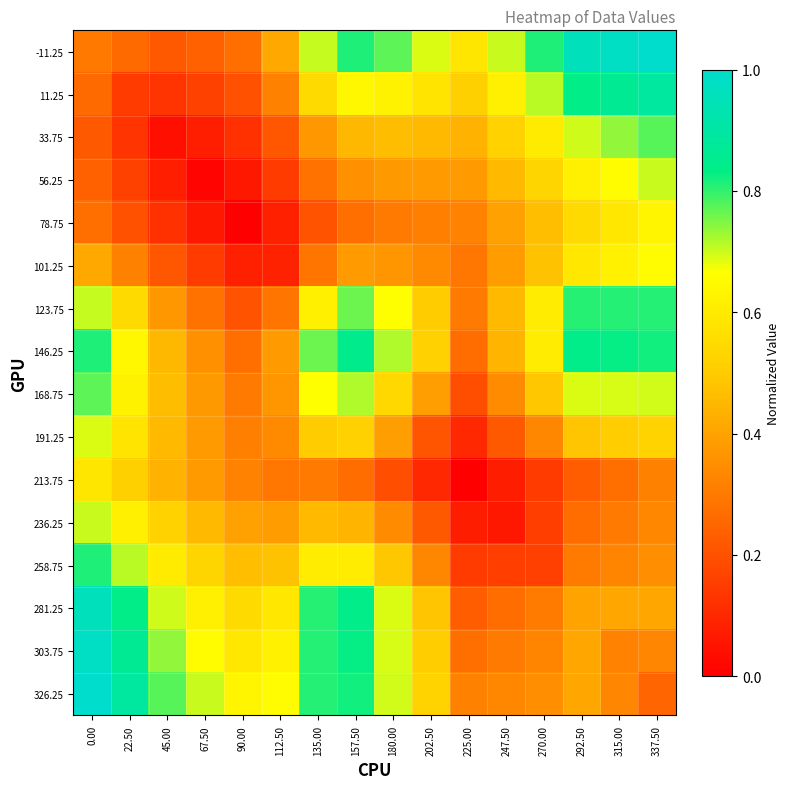

Reading right to left, list all the values displayed in this chart.

-11.25: 337.50=1.0	315.00=1.0	292.50=1.0	270.00=0.8	247.50=0.7	225.00=0.6	202.50=0.7	180.00=0.8	157.50=0.8	135.00=0.7	112.50=0.4	90.00=0.3	67.50=0.2	45.00=0.2	22.50=0.3	0.00=0.3
11.25: 337.50=0.9	315.00=0.9	292.50=0.8	270.00=0.7	247.50=0.6	225.00=0.5	202.50=0.6	180.00=0.6	157.50=0.6	135.00=0.5	112.50=0.3	90.00=0.2	67.50=0.2	45.00=0.1	22.50=0.1	0.00=0.3
33.75: 337.50=0.8	315.00=0.7	292.50=0.7	270.00=0.6	247.50=0.5	225.00=0.4	202.50=0.5	180.00=0.5	157.50=0.5	135.00=0.4	112.50=0.2	90.00=0.1	67.50=0.1	45.00=0.0	22.50=0.1	0.00=0.2
56.25: 337.50=0.7	315.00=0.7	292.50=0.6	270.00=0.5	247.50=0.5	225.00=0.4	202.50=0.4	180.00=0.4	157.50=0.4	135.00=0.3	112.50=0.1	90.00=0.1	67.50=0.0	45.00=0.1	22.50=0.2	0.00=0.2
78.75: 337.50=0.6	315.00=0.6	292.50=0.5	270.00=0.5	247.50=0.4	225.00=0.3	202.50=0.3	180.00=0.3	157.50=0.3	135.00=0.2	112.50=0.1	90.00=0.0	67.50=0.1	45.00=0.1	22.50=0.2	0.00=0.3
101.25: 337.50=0.7	315.00=0.6	292.50=0.6	270.00=0.5	247.50=0.4	225.00=0.3	202.50=0.3	180.00=0.4	157.50=0.4	135.00=0.3	112.50=0.1	90.00=0.1	67.50=0.1	45.00=0.2	22.50=0.3	0.00=0.4
123.75: 337.50=0.8	315.00=0.8	292.50=0.8	270.00=0.6	247.50=0.5	225.00=0.3	202.50=0.5	180.00=0.7	157.50=0.8	135.00=0.6	112.50=0.3	90.00=0.2	67.50=0.3	45.00=0.4	22.50=0.5	0.00=0.7
146.25: 337.50=0.8	315.00=0.8	292.50=0.8	270.00=0.6	247.50=0.4	225.00=0.3	202.50=0.5	180.00=0.7	157.50=0.8	135.00=0.8	112.50=0.4	90.00=0.3	67.50=0.4	45.00=0.5	22.50=0.6	0.00=0.8
168.75: 337.50=0.7	315.00=0.7	292.50=0.7	270.00=0.5	247.50=0.3	225.00=0.2	202.50=0.4	180.00=0.5	157.50=0.7	135.00=0.7	112.50=0.4	90.00=0.3	67.50=0.4	45.00=0.5	22.50=0.6	0.00=0.8
191.25: 337.50=0.5	315.00=0.5	292.50=0.5	270.00=0.3	247.50=0.2	225.00=0.1	202.50=0.2	180.00=0.4	157.50=0.5	135.00=0.5	112.50=0.3	90.00=0.3	67.50=0.4	45.00=0.5	22.50=0.6	0.00=0.7
213.75: 337.50=0.3	315.00=0.3	292.50=0.2	270.00=0.1	247.50=0.1	225.00=0.0	202.50=0.1	180.00=0.2	157.50=0.3	135.00=0.3	112.50=0.3	90.00=0.3	67.50=0.4	45.00=0.4	22.50=0.5	0.00=0.6
236.25: 337.50=0.3	315.00=0.3	292.50=0.3	270.00=0.2	247.50=0.1	225.00=0.1	202.50=0.2	180.00=0.3	157.50=0.4	135.00=0.5	112.50=0.4	90.00=0.4	67.50=0.5	45.00=0.5	22.50=0.6	0.00=0.7
258.75: 337.50=0.3	315.00=0.3	292.50=0.3	270.00=0.2	247.50=0.2	225.00=0.1	202.50=0.3	180.00=0.5	157.50=0.6	135.00=0.6	112.50=0.5	90.00=0.5	67.50=0.5	45.00=0.6	22.50=0.7	0.00=0.8
281.25: 337.50=0.4	315.00=0.4	292.50=0.4	270.00=0.3	247.50=0.3	225.00=0.2	202.50=0.5	180.00=0.7	157.50=0.8	135.00=0.8	112.50=0.6	90.00=0.5	67.50=0.6	45.00=0.7	22.50=0.8	0.00=1.0
303.75: 337.50=0.3	315.00=0.3	292.50=0.4	270.00=0.3	247.50=0.3	225.00=0.3	202.50=0.5	180.00=0.7	157.50=0.8	135.00=0.8	112.50=0.6	90.00=0.6	67.50=0.7	45.00=0.7	22.50=0.9	0.00=1.0
326.25: 337.50=0.2	315.00=0.3	292.50=0.4	270.00=0.3	247.50=0.3	225.00=0.3	202.50=0.5	180.00=0.7	157.50=0.8	135.00=0.8	112.50=0.7	90.00=0.6	67.50=0.7	45.00=0.8	22.50=0.9	0.00=1.0